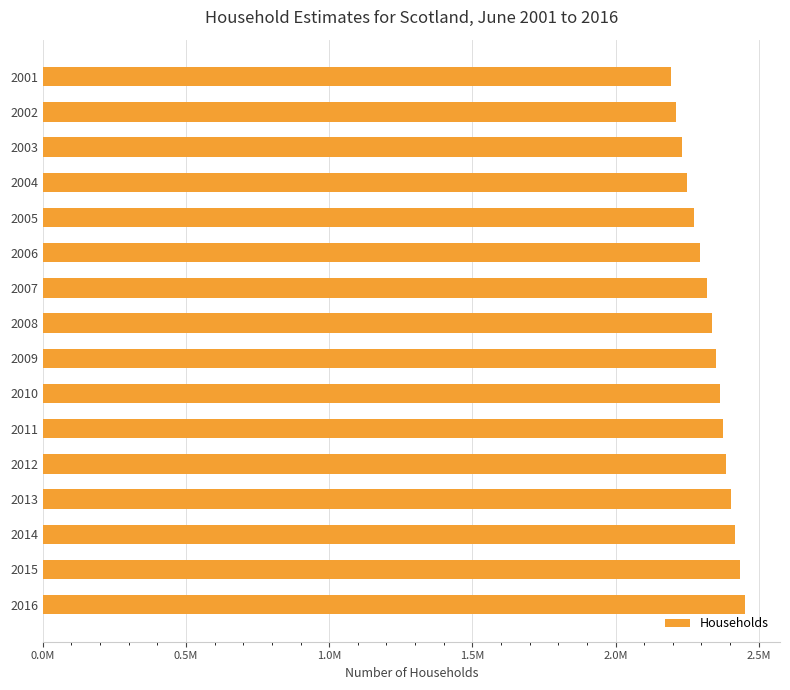

What is the smallest value displayed?

2194564.4